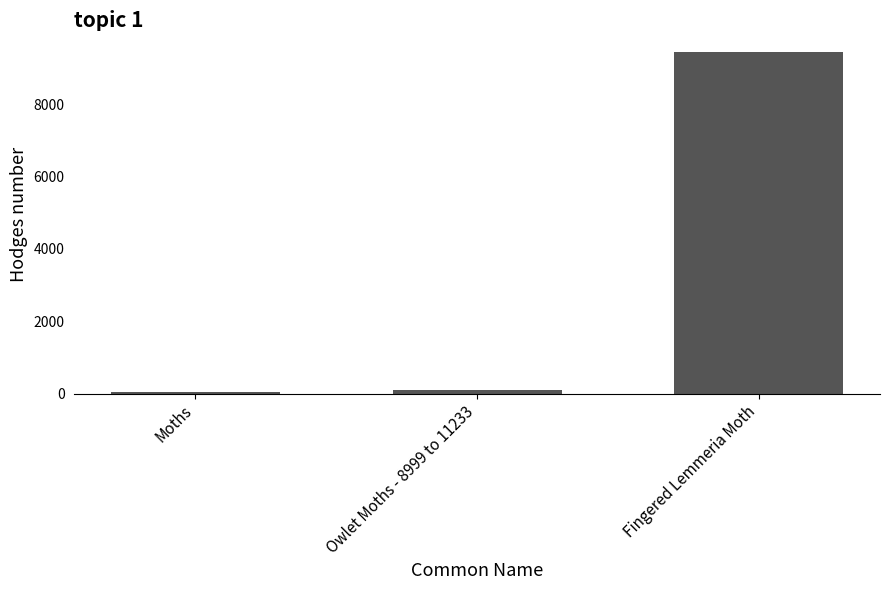

Reading left to right, what are all the values shown in this chart?

29.0	93.5	9429.0